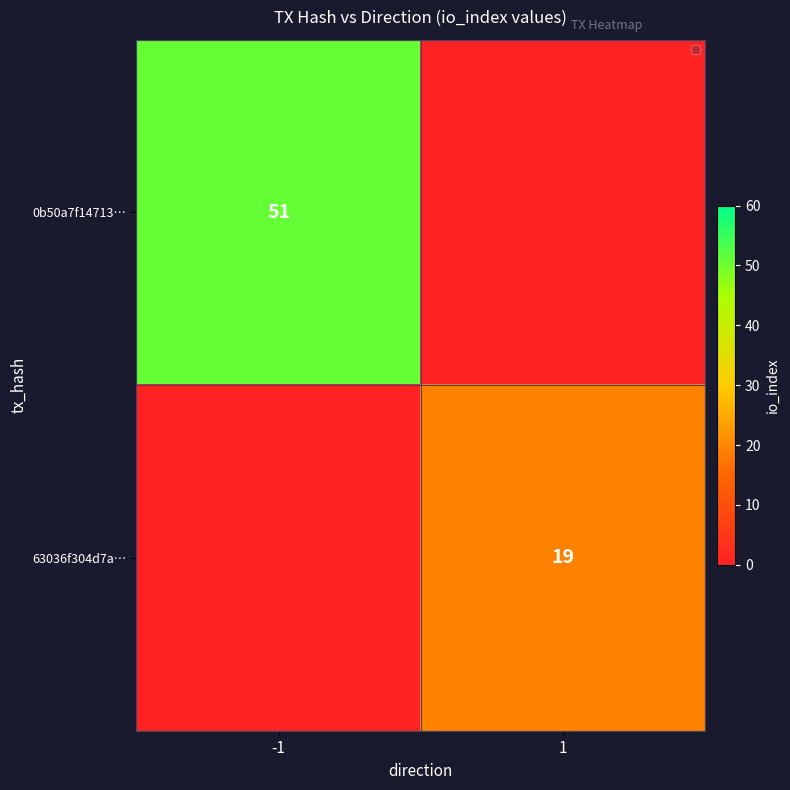

Which has a higher value, 1 or -1?

-1